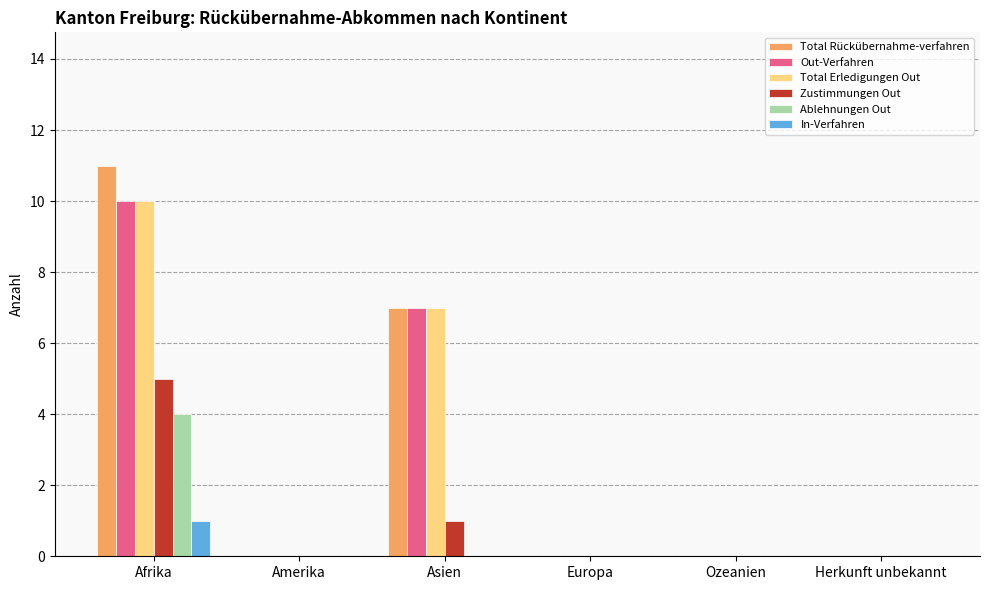

What value does the Out-Verfahren series have at Afrika, to the nearest 5?

10